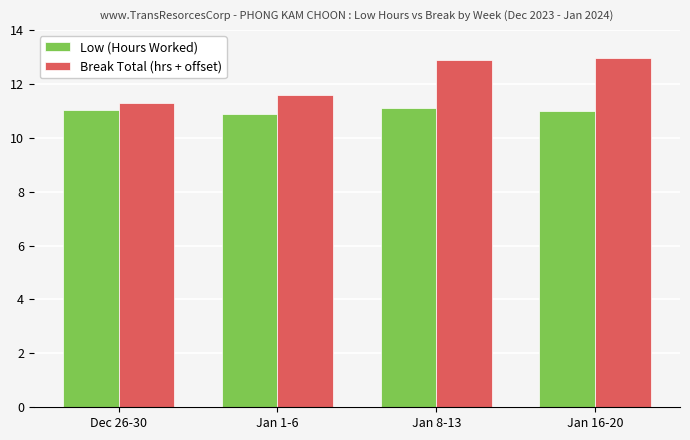

True or false: Low (Hours Worked) has a value of 15.3 at Jan 1-6.

False